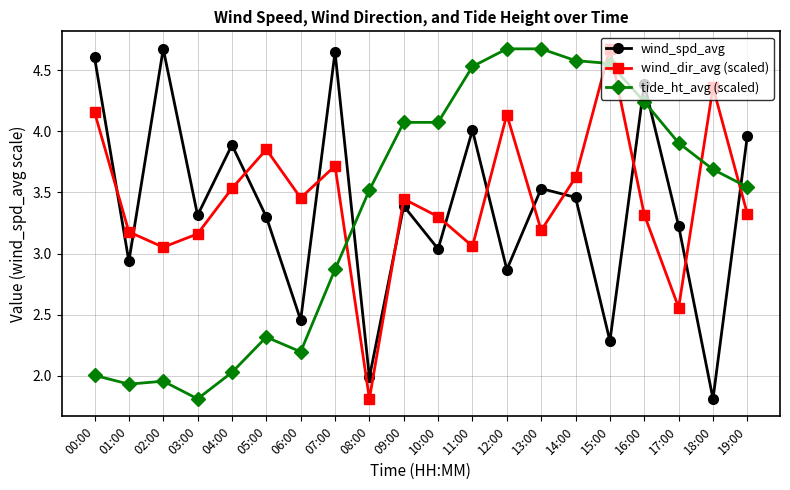

At which label is tide_ht_avg (scaled) closest to 3?

07:00